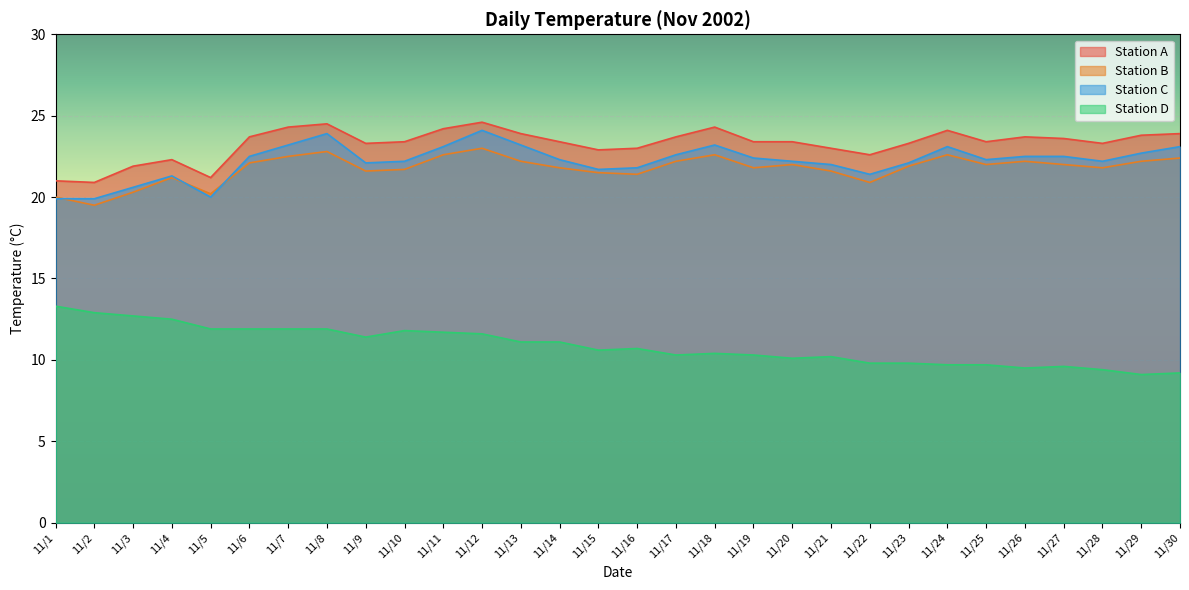

Reading right to left, extract all data points from this chart.

Station A: 11/30=23.9	11/29=23.8	11/28=23.3	11/27=23.6	11/26=23.7	11/25=23.4	11/24=24.1	11/23=23.3	11/22=22.6	11/21=23.0	11/20=23.4	11/19=23.4	11/18=24.3	11/17=23.7	11/16=23.0	11/15=22.9	11/14=23.4	11/13=23.9	11/12=24.6	11/11=24.2	11/10=23.4	11/9=23.3	11/8=24.5	11/7=24.3	11/6=23.7	11/5=21.2	11/4=22.3	11/3=21.9	11/2=20.9	11/1=21.0
Station B: 11/30=22.4	11/29=22.2	11/28=21.8	11/27=22.0	11/26=22.2	11/25=22.0	11/24=22.6	11/23=21.9	11/22=20.9	11/21=21.6	11/20=22.0	11/19=21.8	11/18=22.6	11/17=22.2	11/16=21.4	11/15=21.5	11/14=21.8	11/13=22.2	11/12=23.0	11/11=22.6	11/10=21.7	11/9=21.6	11/8=22.8	11/7=22.5	11/6=22.1	11/5=20.2	11/4=21.2	11/3=20.3	11/2=19.5	11/1=20.0
Station C: 11/30=23.1	11/29=22.7	11/28=22.2	11/27=22.5	11/26=22.5	11/25=22.3	11/24=23.1	11/23=22.1	11/22=21.4	11/21=22.0	11/20=22.2	11/19=22.4	11/18=23.2	11/17=22.6	11/16=21.8	11/15=21.7	11/14=22.3	11/13=23.2	11/12=24.1	11/11=23.1	11/10=22.2	11/9=22.1	11/8=23.9	11/7=23.2	11/6=22.5	11/5=20.0	11/4=21.3	11/3=20.6	11/2=19.9	11/1=19.9
Station D: 11/30=9.2	11/29=9.1	11/28=9.4	11/27=9.6	11/26=9.5	11/25=9.7	11/24=9.7	11/23=9.8	11/22=9.8	11/21=10.2	11/20=10.1	11/19=10.3	11/18=10.4	11/17=10.3	11/16=10.7	11/15=10.6	11/14=11.1	11/13=11.1	11/12=11.6	11/11=11.7	11/10=11.8	11/9=11.4	11/8=11.9	11/7=11.9	11/6=11.9	11/5=11.9	11/4=12.5	11/3=12.7	11/2=12.9	11/1=13.3